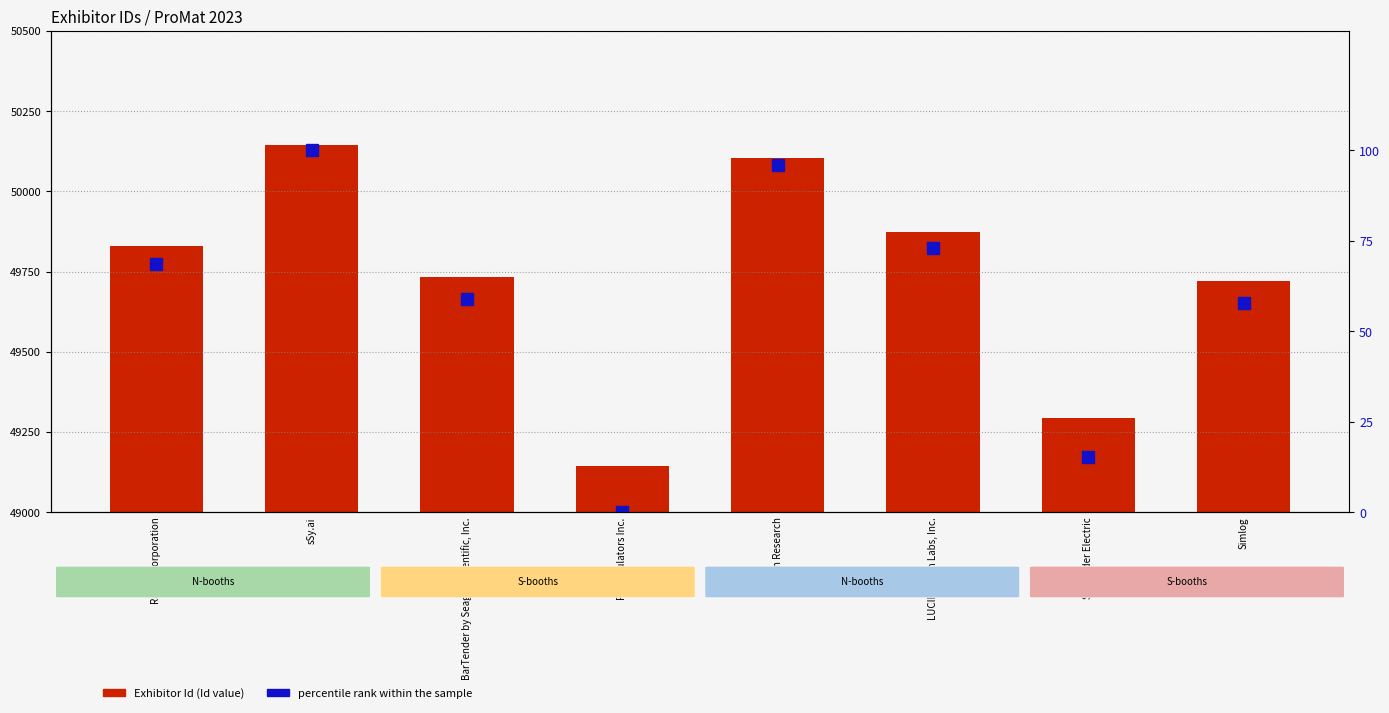

What is the difference between the maximum and minimum values in the percentile rank within the sample series?

100.0